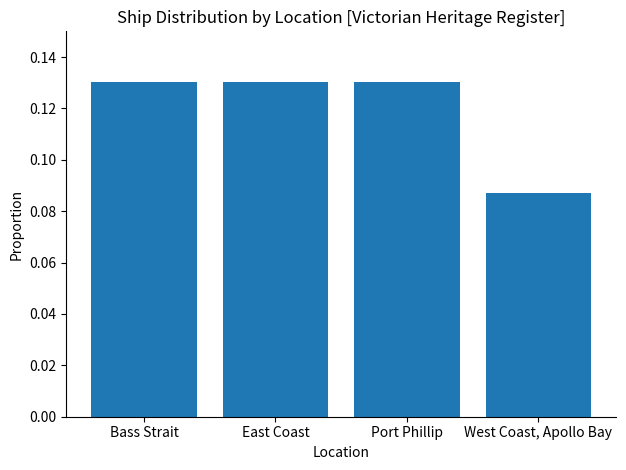

What is the label of the 2nd bar from the left?

East Coast